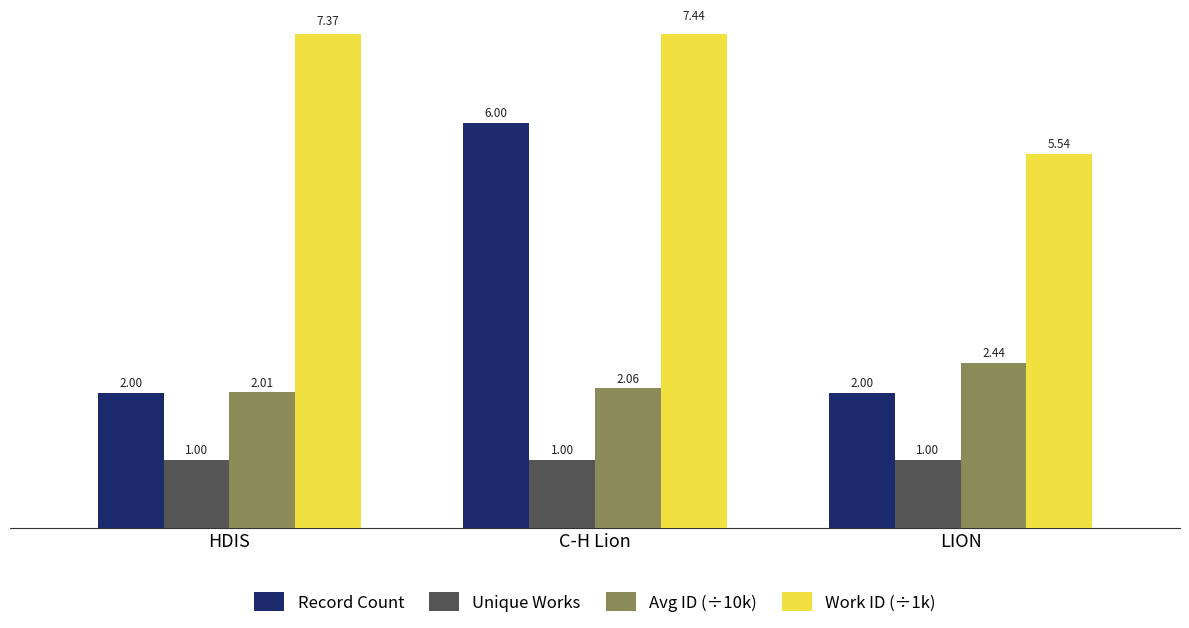

Rank the series by their average value, from lowest to highest.

Unique Works, Avg ID (÷10k), Record Count, Work ID (÷1k)